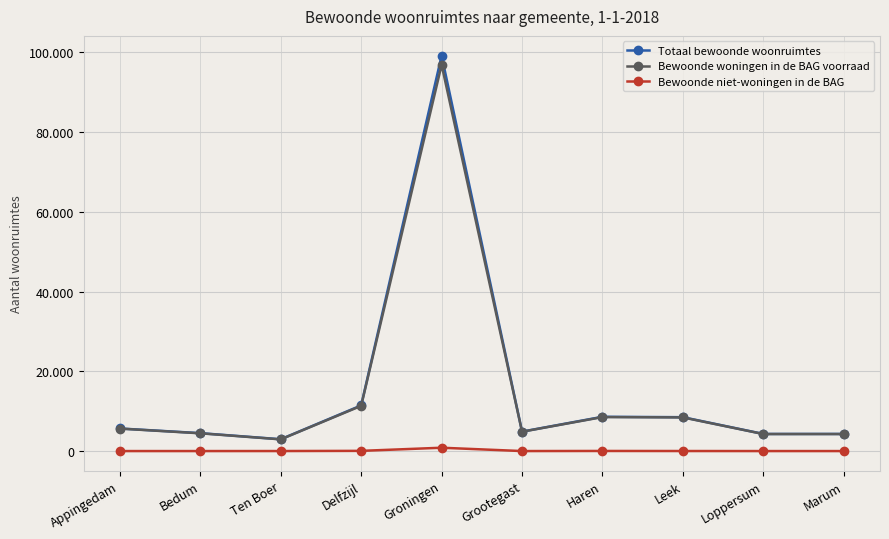

At how many categories does at least one series exceed 69418?

1